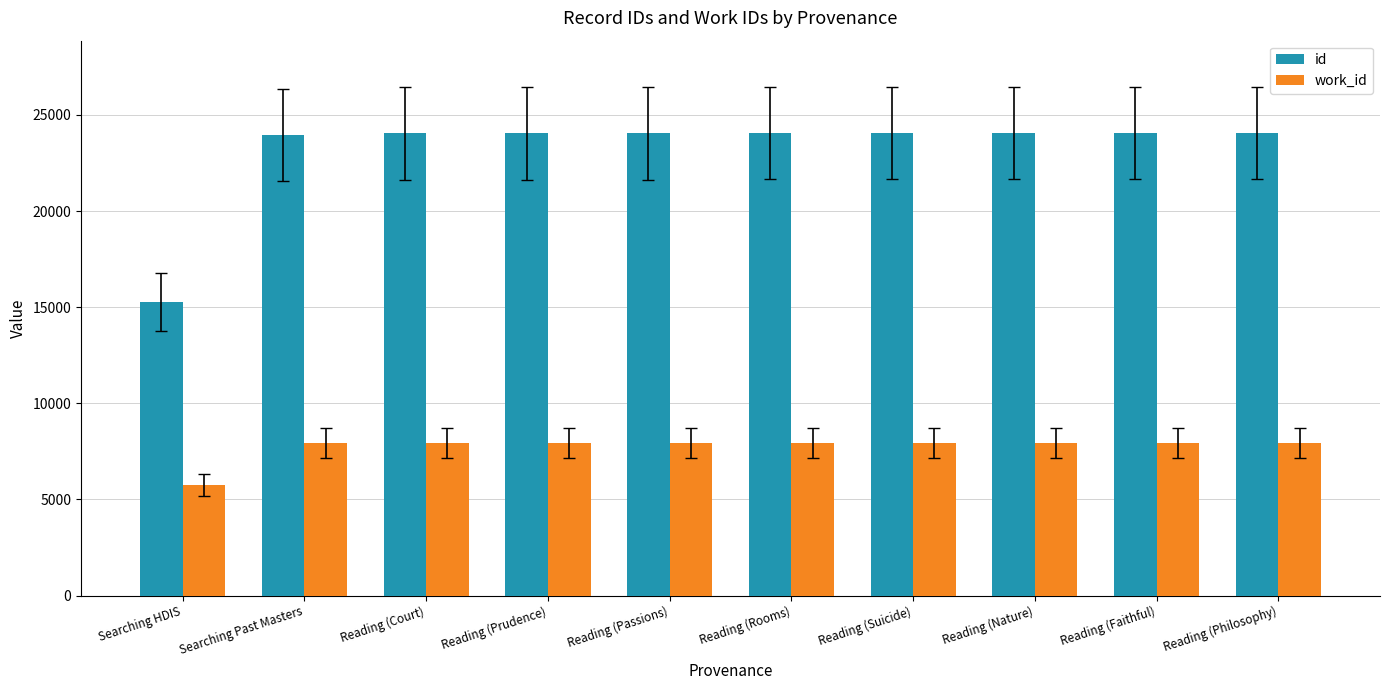

What is the total value across all series at Searching Past Masters?

31894